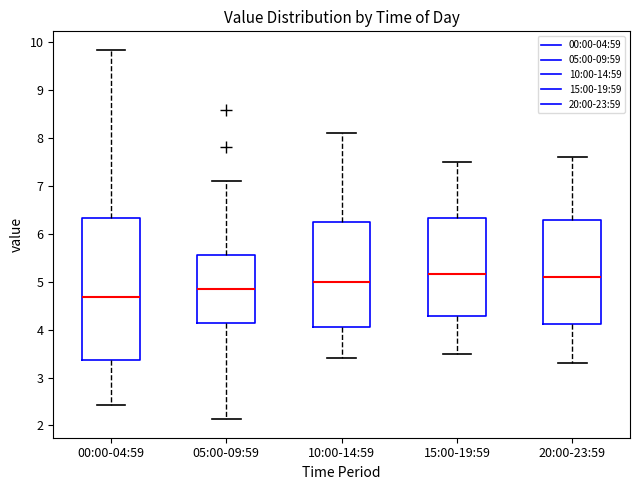

Where does the lower whisker of the box for 15:00-19:59 end on the y-axis? The values are not printed on the chart, so give them approximately, as read against the axis.

3.5